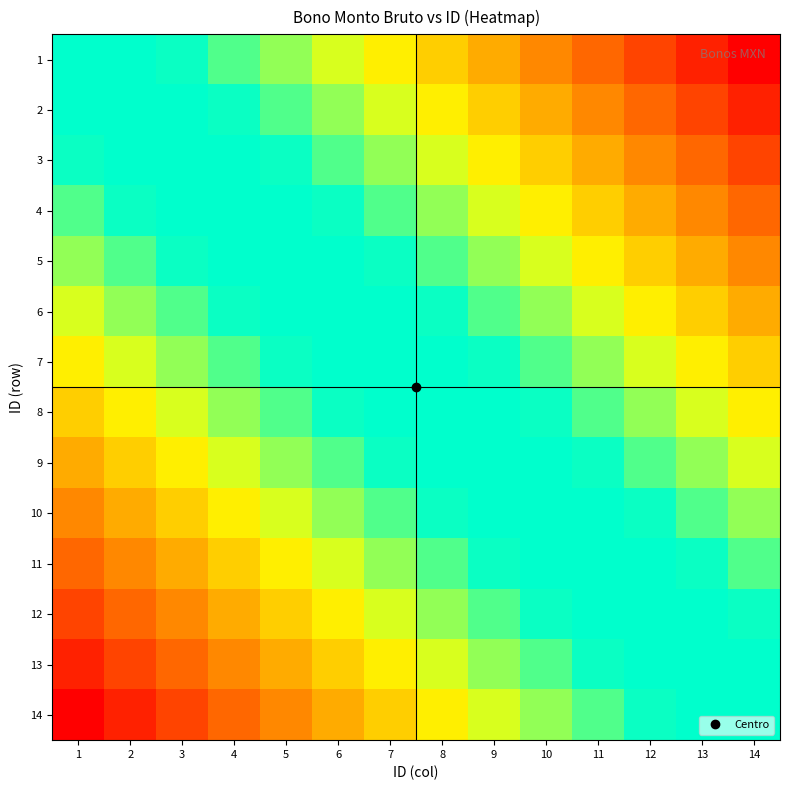

At which category is the sum across all series the highest?

1